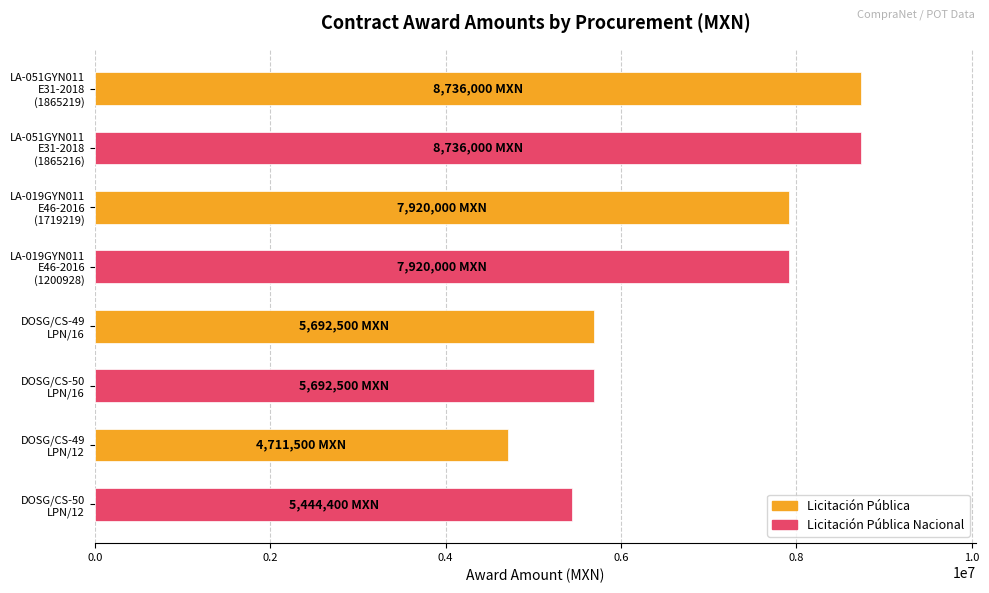

What is the greatest value displayed?

8736000